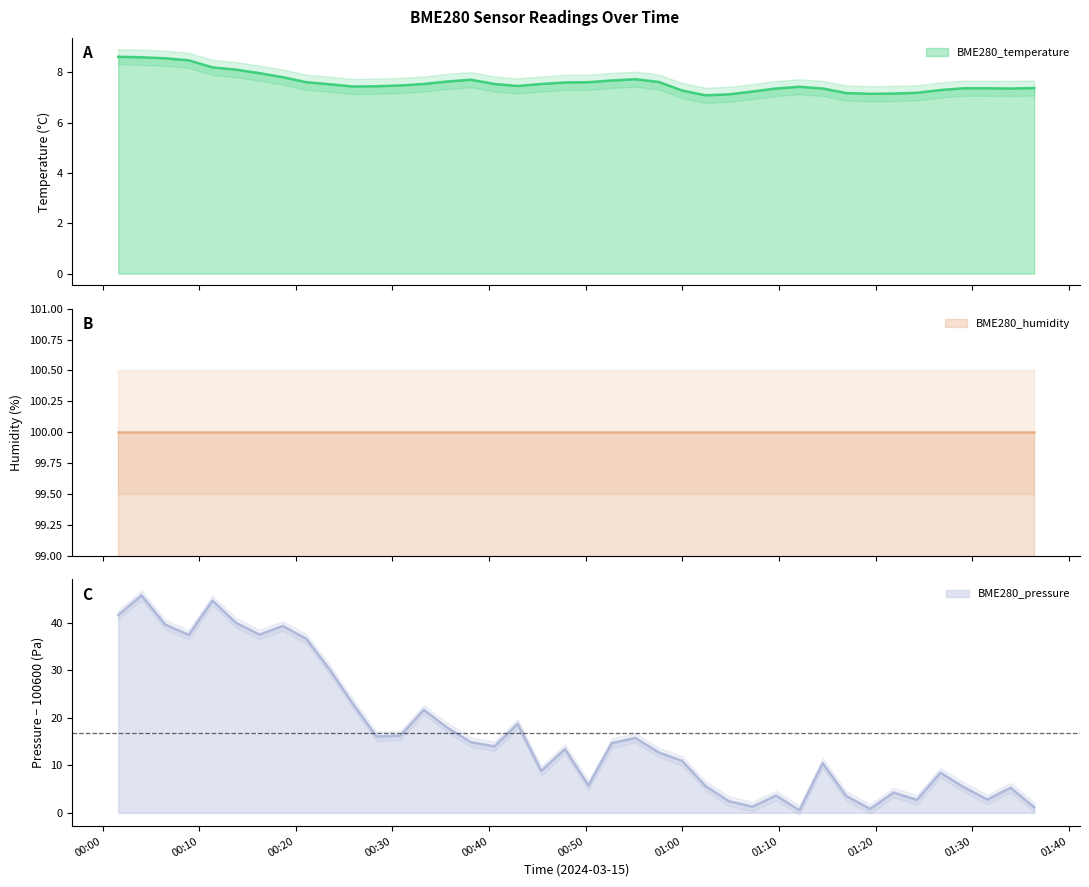

Where is BME280_pressure_kPa nearest to the value 23?

2024/03/15 00:25:55